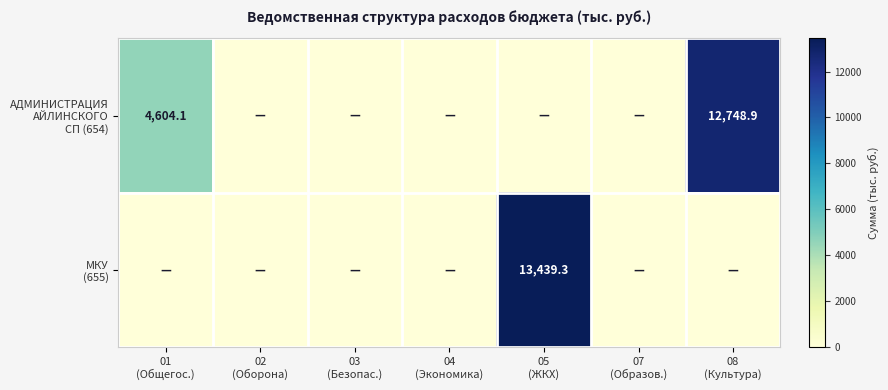

The value of АДМИНИСТРАЦИЯ АЙЛИНСКОГО СП (654) at 07 (Образов.) is 0.0. True or false?

True